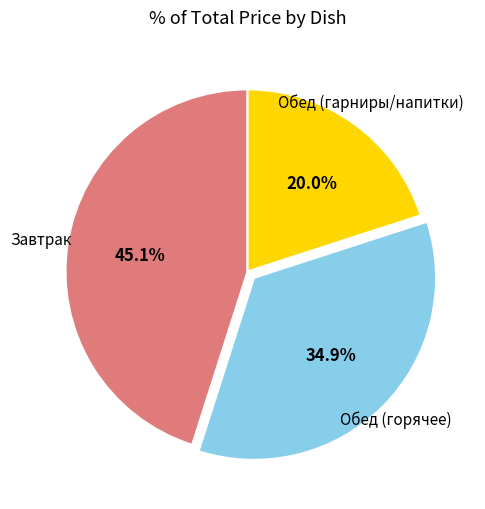

Is there any slice that represents more than half of the pie?

No